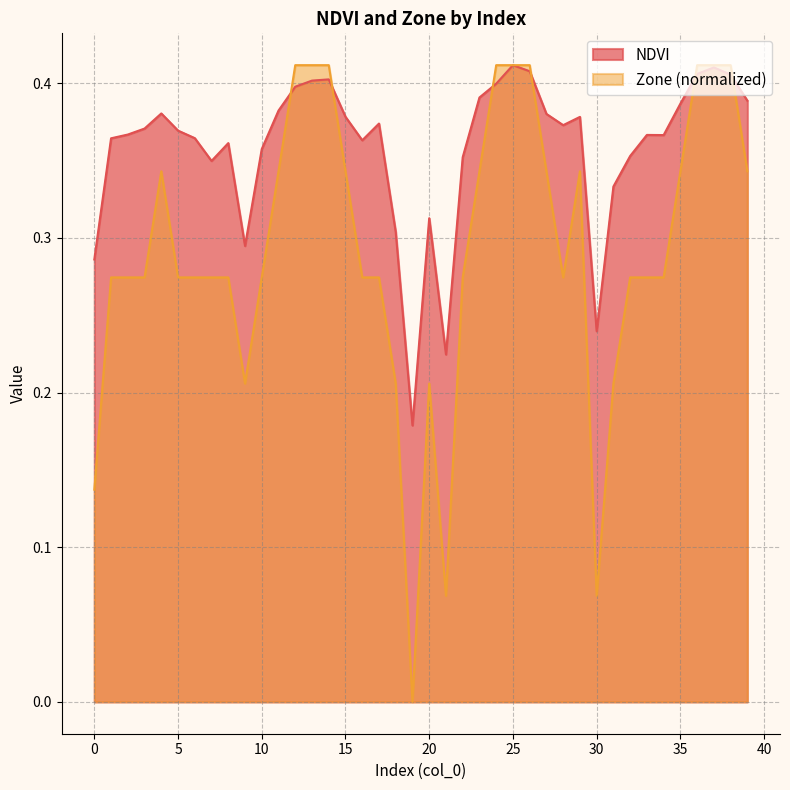

Reading left to right, what are all the values shown in this chart?

NDVI: 0=0.3	1=0.4	2=0.4	3=0.4	4=0.4	5=0.4	6=0.4	7=0.3	8=0.4	9=0.3	10=0.4	11=0.4	12=0.4	13=0.4	14=0.4	15=0.4	16=0.4	17=0.4	18=0.3	19=0.2	20=0.3	21=0.2	22=0.4	23=0.4	24=0.4	25=0.4	26=0.4	27=0.4	28=0.4	29=0.4	30=0.2	31=0.3	32=0.4	33=0.4	34=0.4	35=0.4	36=0.4	37=0.4	38=0.4	39=0.4
Zone: 0=0.1	1=0.3	2=0.3	3=0.3	4=0.3	5=0.3	6=0.3	7=0.3	8=0.3	9=0.2	10=0.3	11=0.3	12=0.4	13=0.4	14=0.4	15=0.3	16=0.3	17=0.3	18=0.2	19=0.0	20=0.2	21=0.1	22=0.3	23=0.3	24=0.4	25=0.4	26=0.4	27=0.3	28=0.3	29=0.3	30=0.1	31=0.2	32=0.3	33=0.3	34=0.3	35=0.3	36=0.4	37=0.4	38=0.4	39=0.3